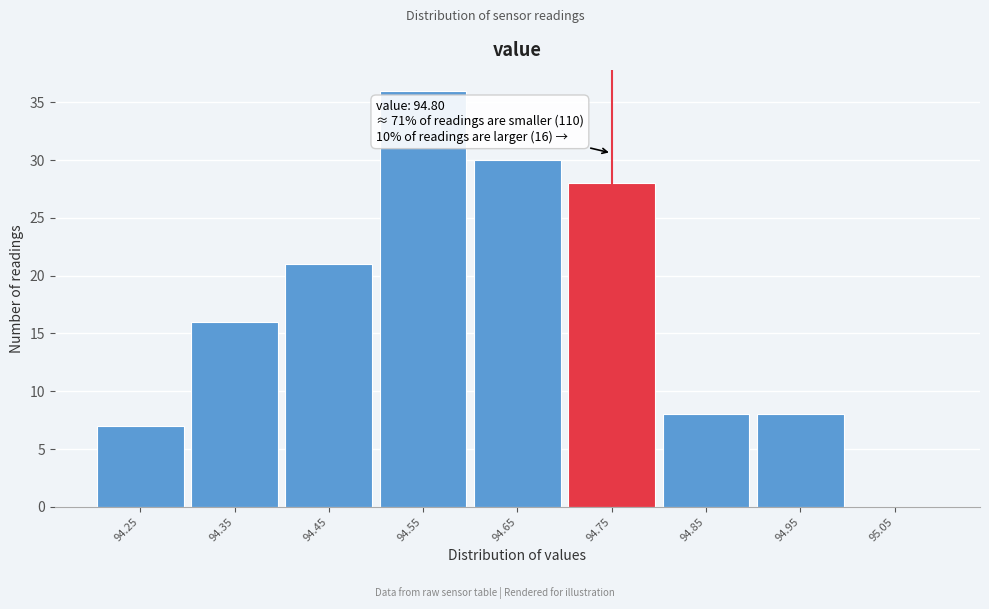

Reading right to left, extract all data points from this chart.

95.05=0	94.95=8	94.85=8	94.75=28	94.65=30	94.55=36	94.45=21	94.35=16	94.25=7